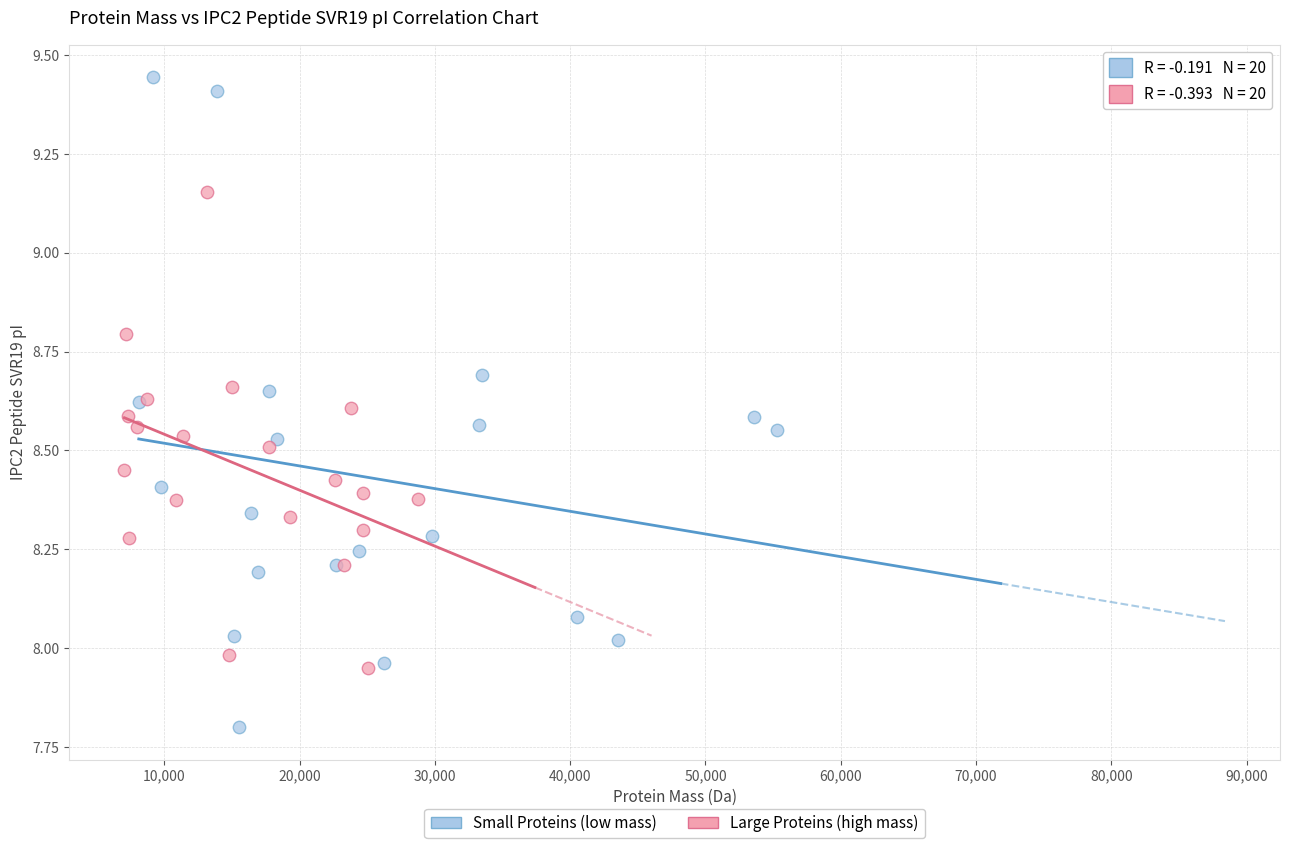

Which series contains the highest Y value?

Small Proteins (low mass)